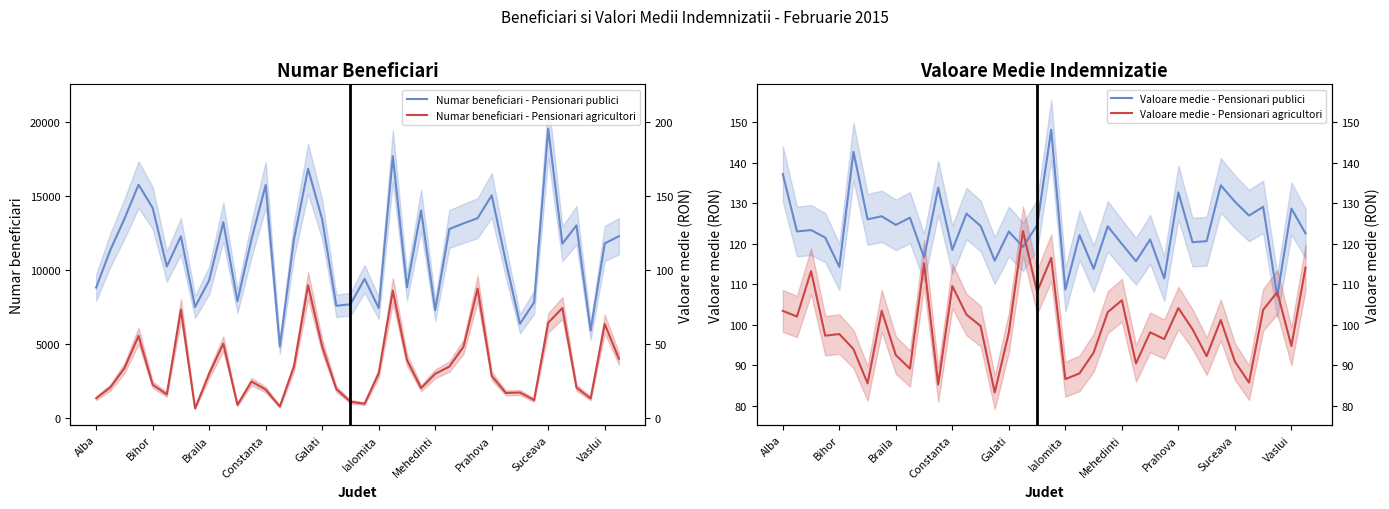

Is this an area chart (filled region under the line)?

No